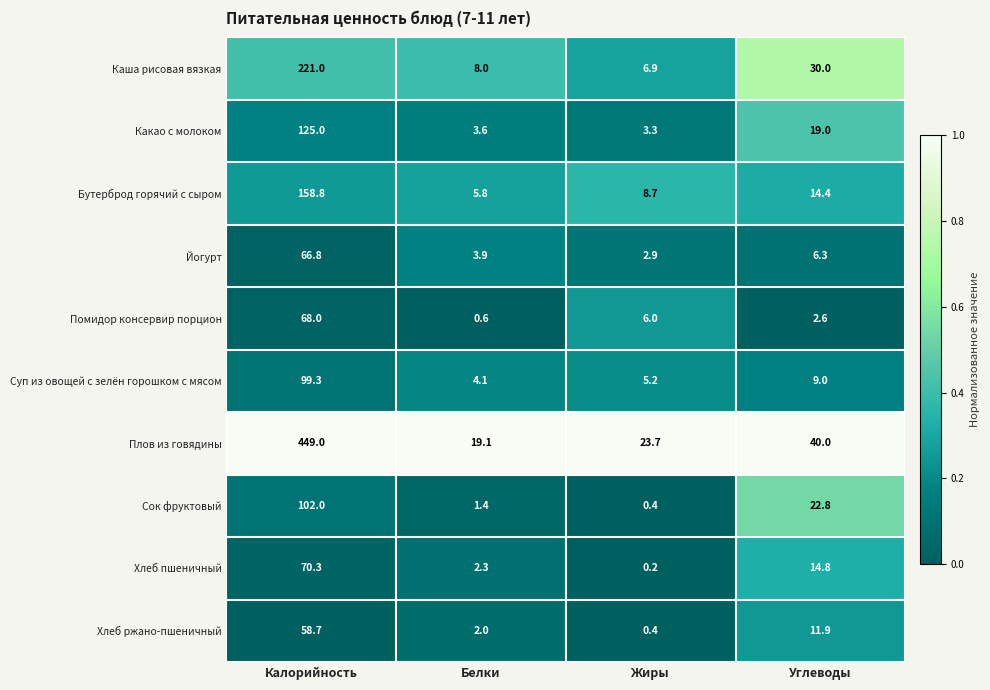

Which series changed the most between Белки and Жиры?

Помидор консервир порцион